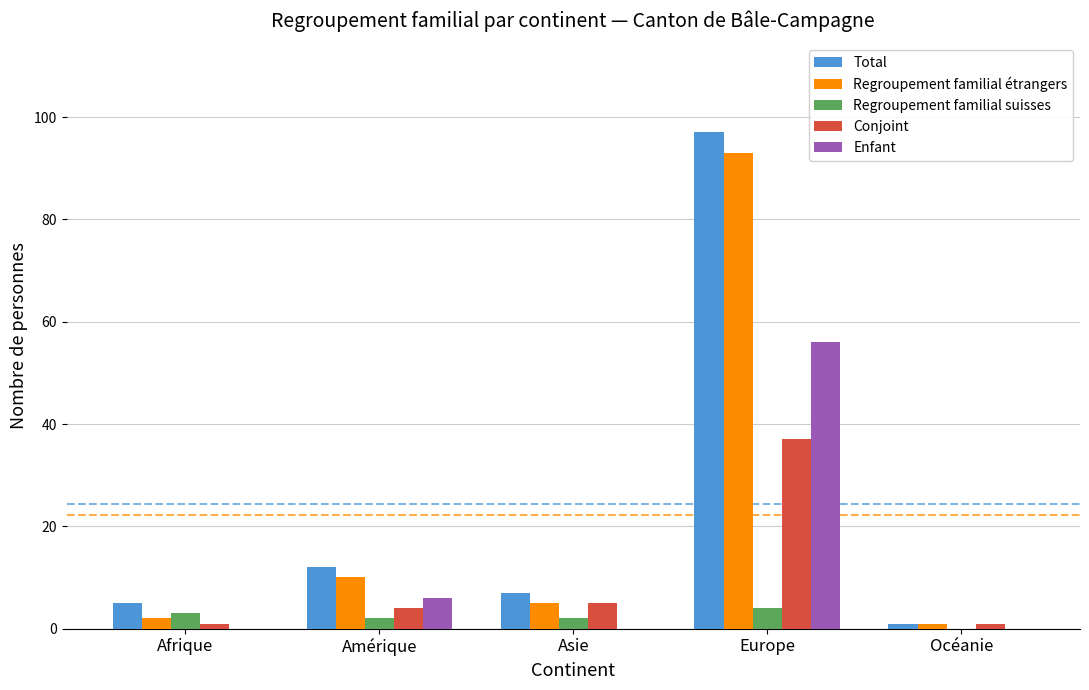

Is it true that Regroupement familial étrangers equals 2 at Afrique?

True